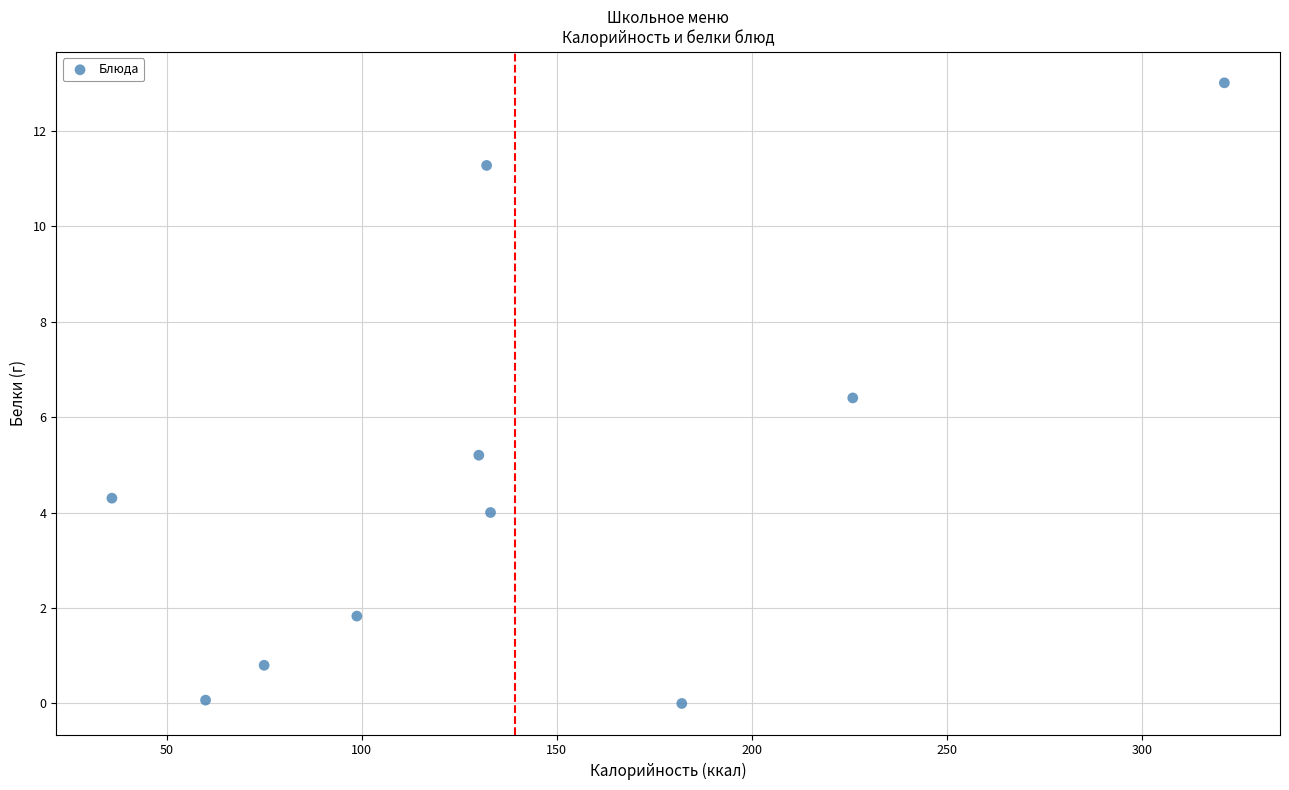

What is the average X value?

139.4